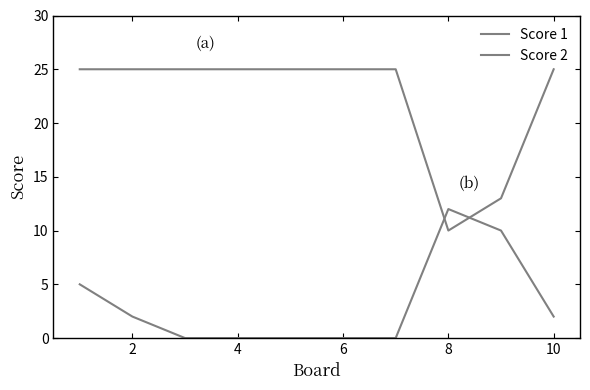

What is the difference between the maximum and second lowest values in the Score 1 series?

12